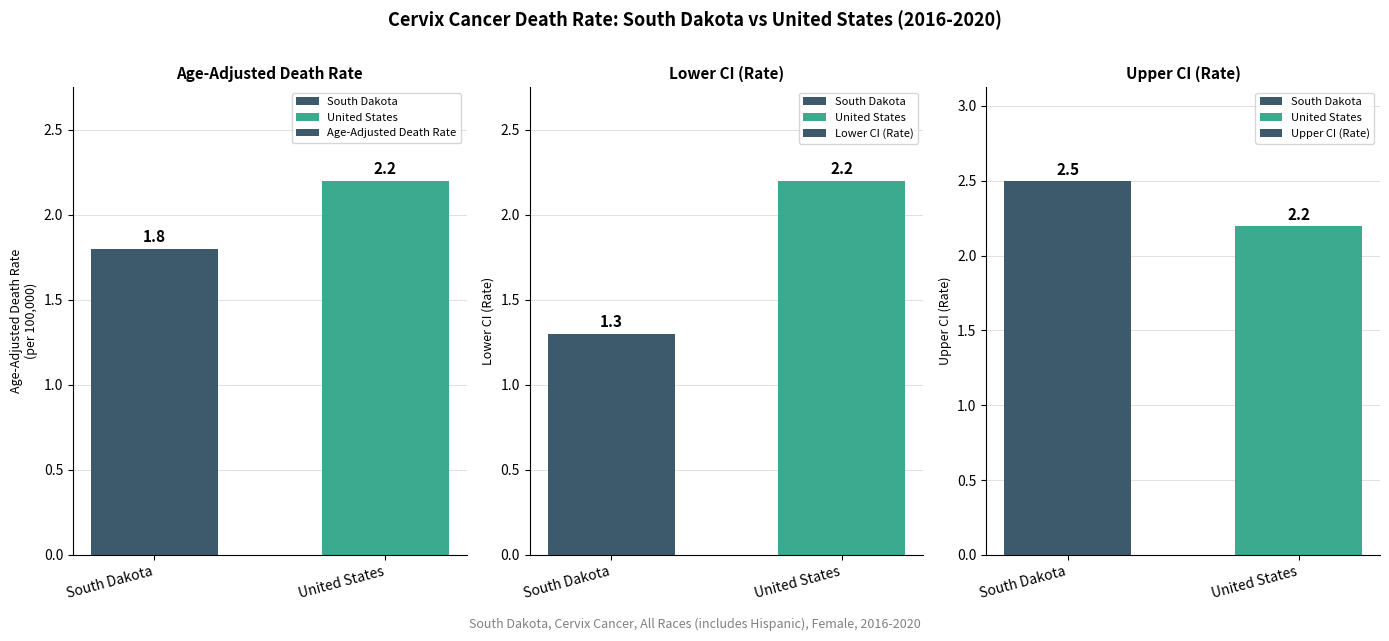

What is the smallest value displayed?

1.3